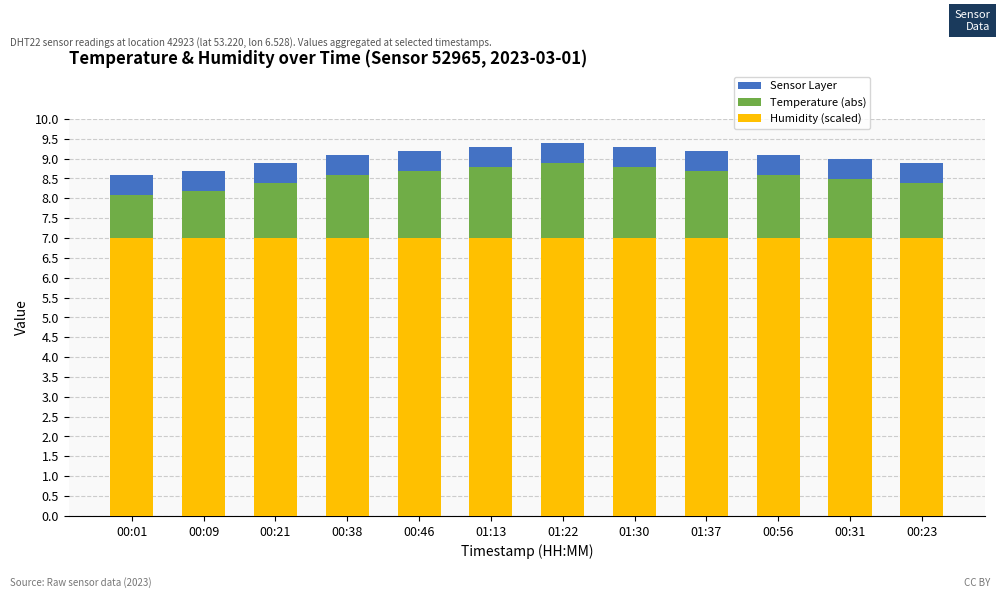

What is the lowest value of the Humidity (scaled) series?

7.0